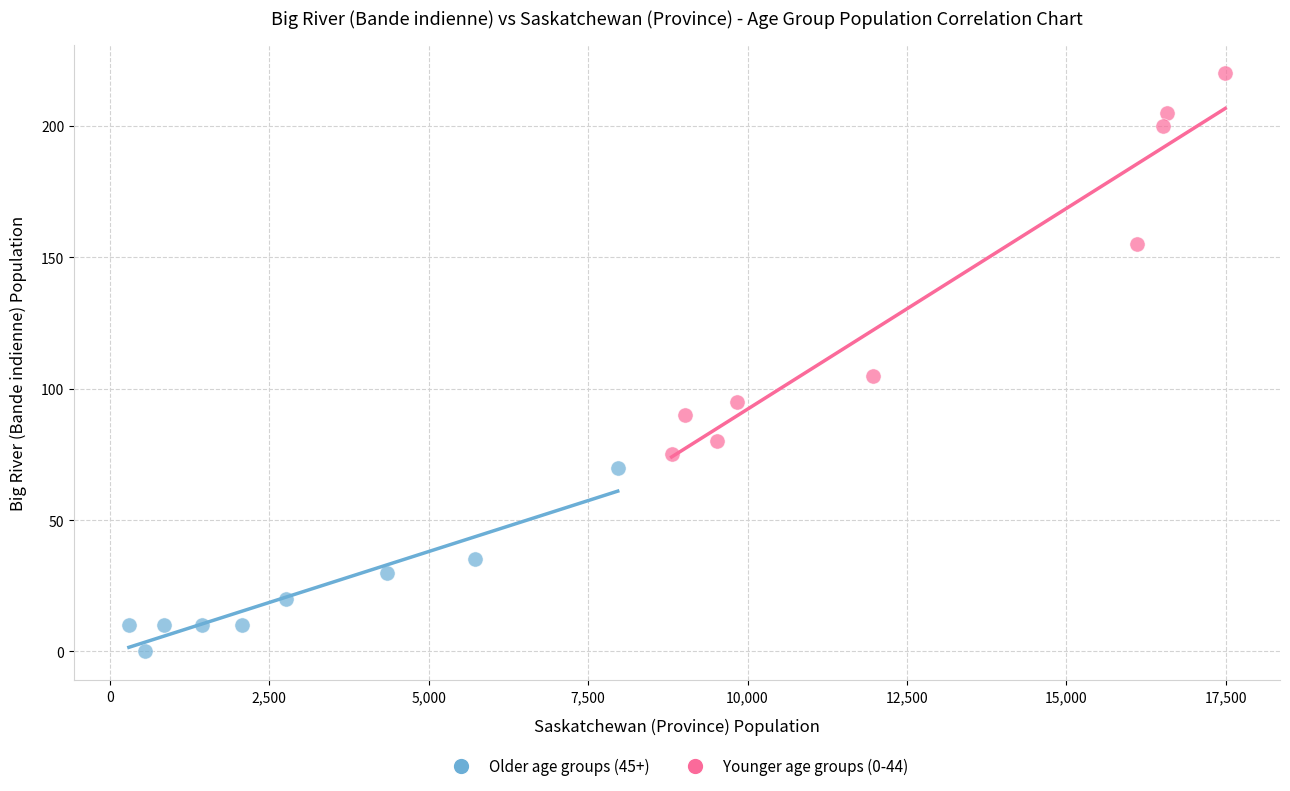

Which series contains the lowest Y value?

Older age groups (45+)